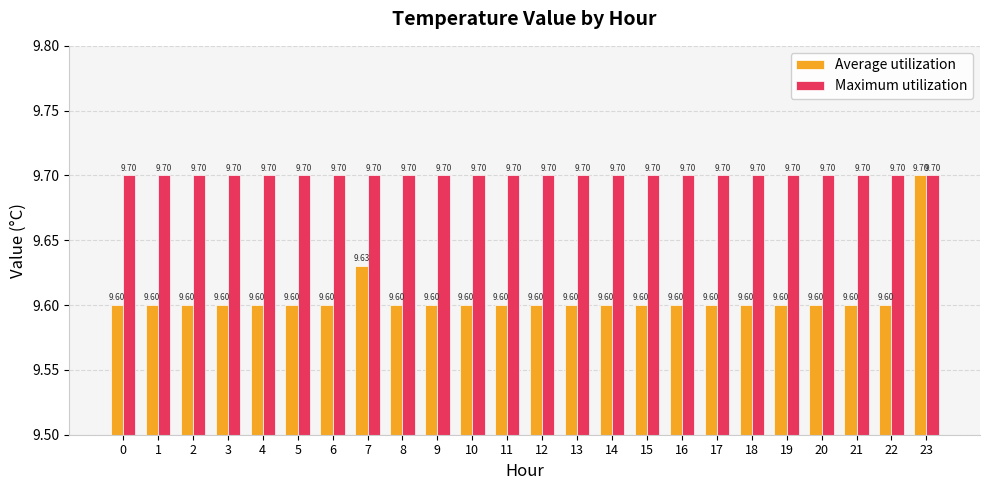

Count the number of data series in this chart.

2